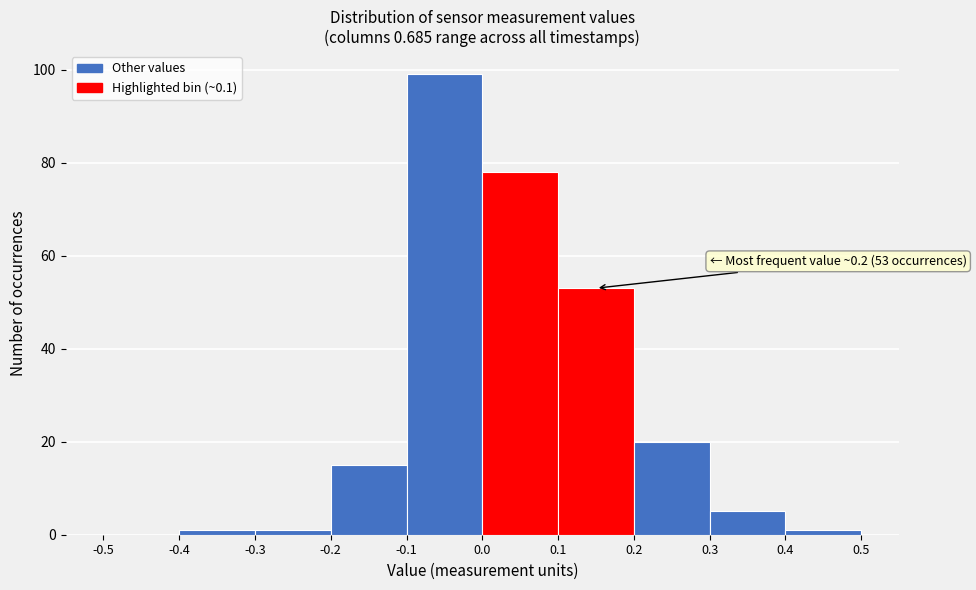

Which range on the x-axis has the tallest bar?

-0.1 to 0.0